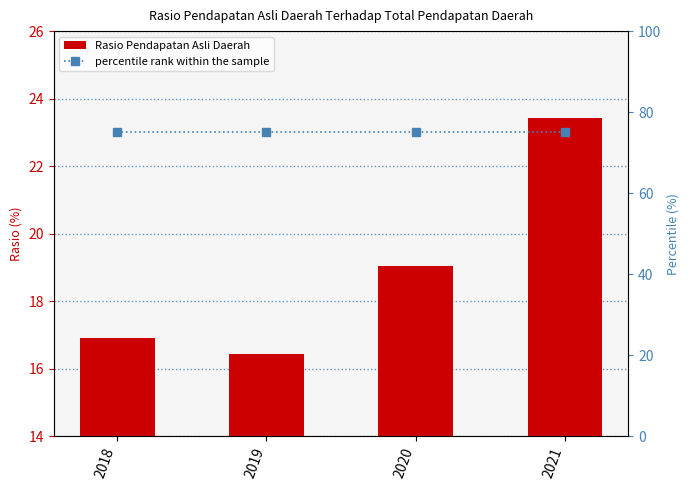

What are all the series names shown in the legend?

Rasio Pendapatan Asli Daerah, percentile rank within the sample